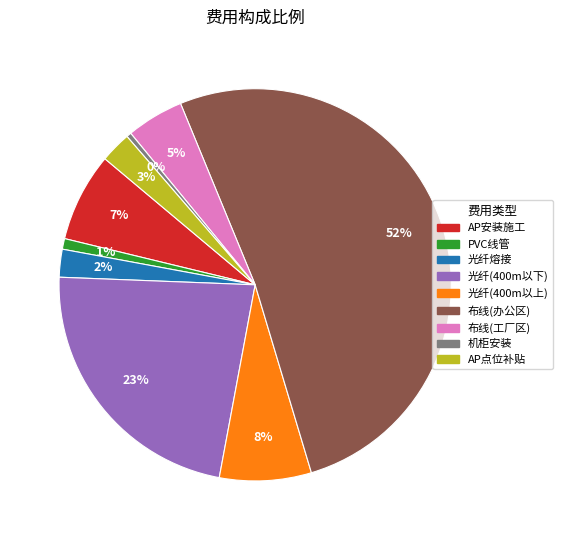

Which category accounts for the majority?

布线(办公区)